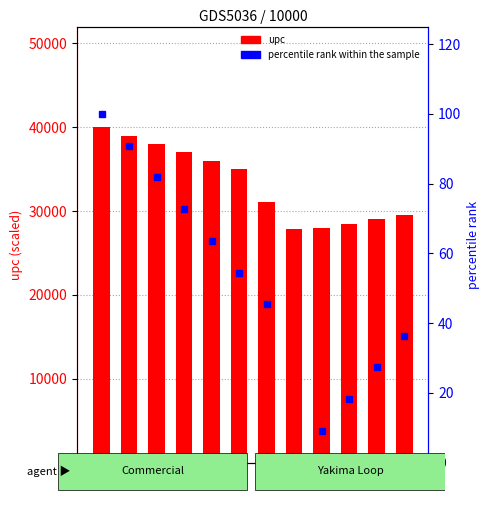

The value of percentile rank within the sample at 2 is 156.2. True or false?

False